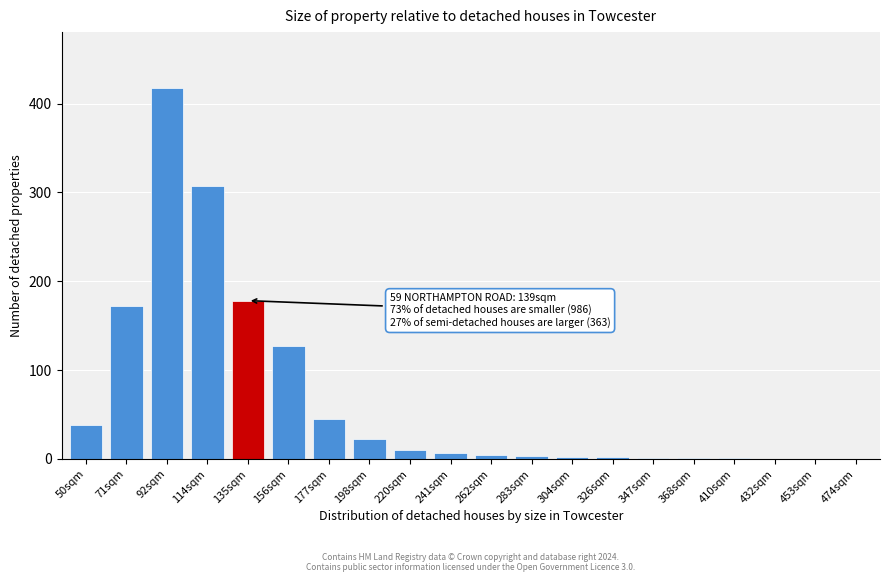

True or false: the data shows 83 at 156sqm.

False